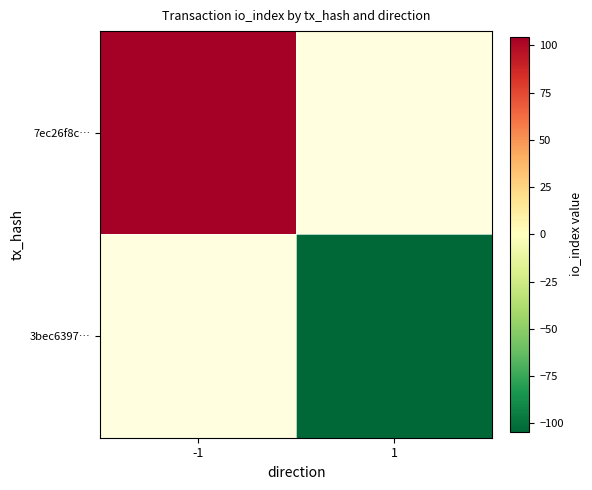

What is the minimum value for 7ec26f8c…?

104.5